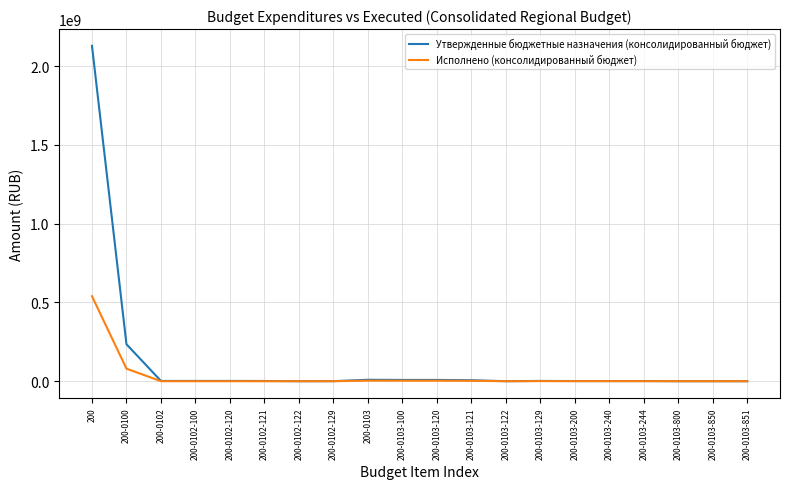

What is the highest value of the Исполнено (консолидированный бюджет) series?

539488368.5